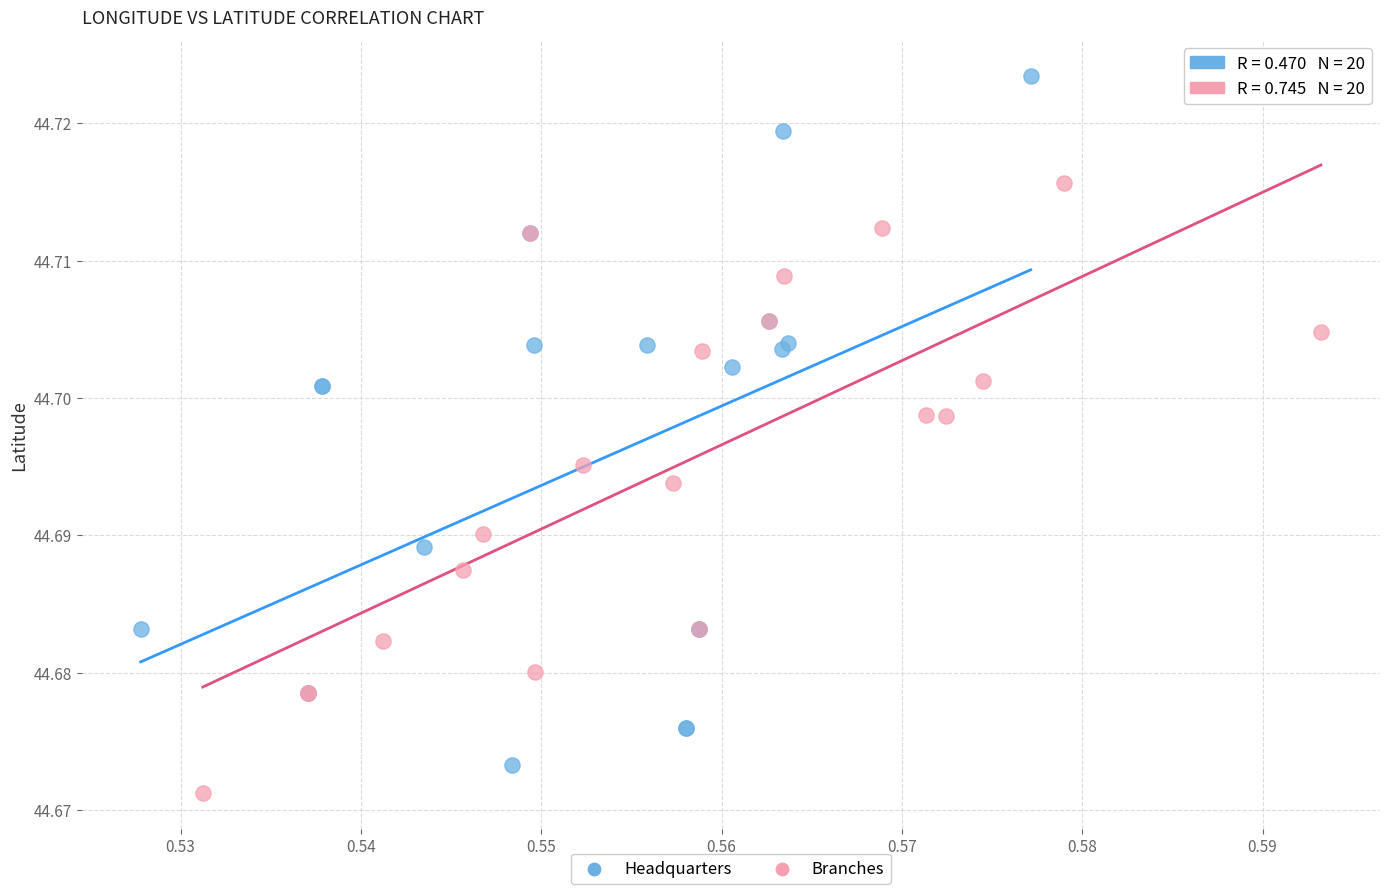

What are all the series names shown in the legend?

Headquarters, Branches